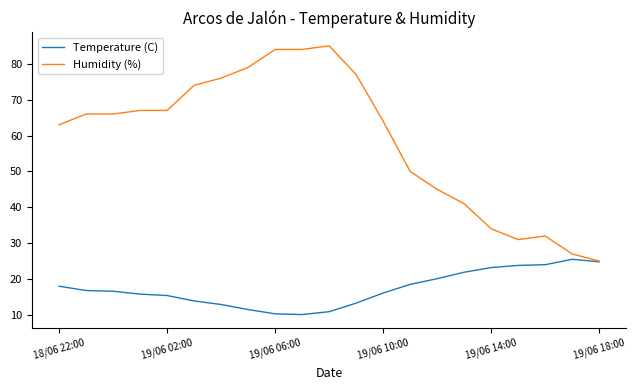

Which series has the largest total across all categories?

Humidity (%)